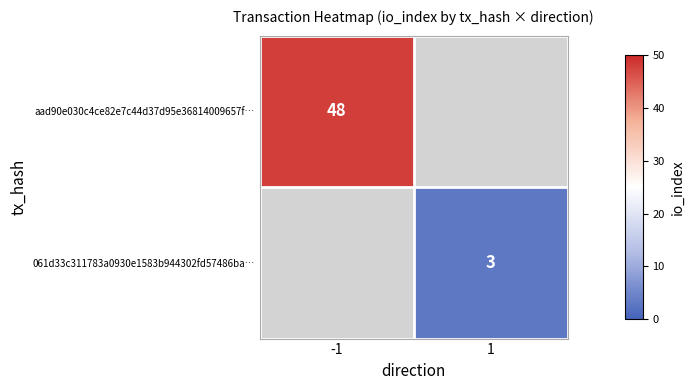

The 061d33c311783a0930e1583b944302fd57486ba… series shows 1 at 1. True or false?

False